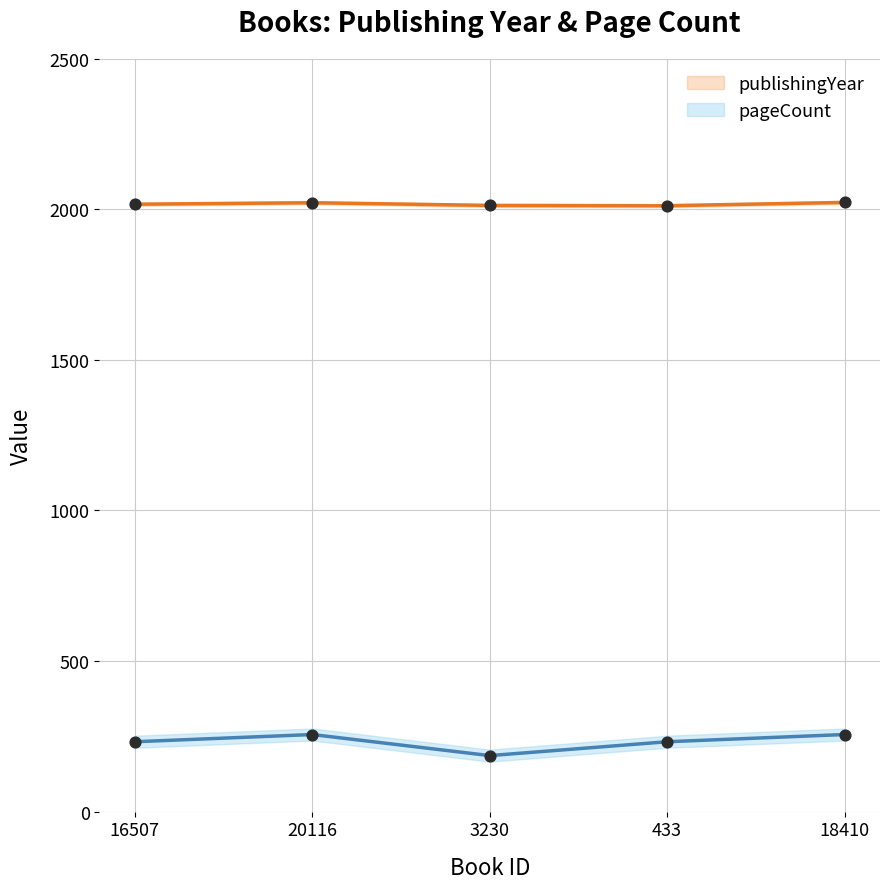

At how many categories does at least one series exceed 1693?

5